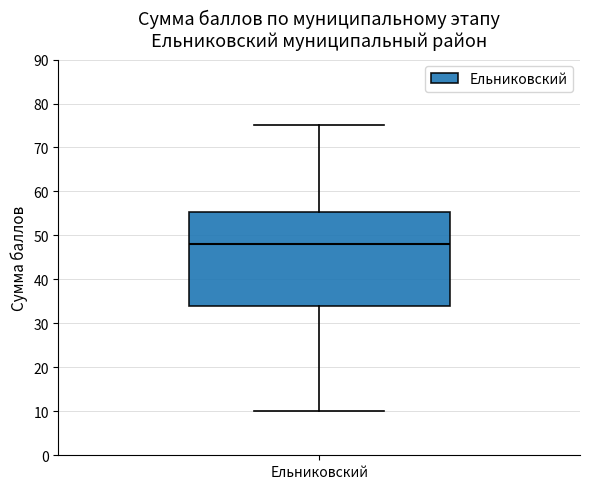

Read this box plot against the y-axis: the position of the median line, the range covered by the box, and the ends of both whiskers. The values are not printed on the chart, so give them approximately, as read against the axis.

median 48, box 34 to 55, whiskers 10 to 75